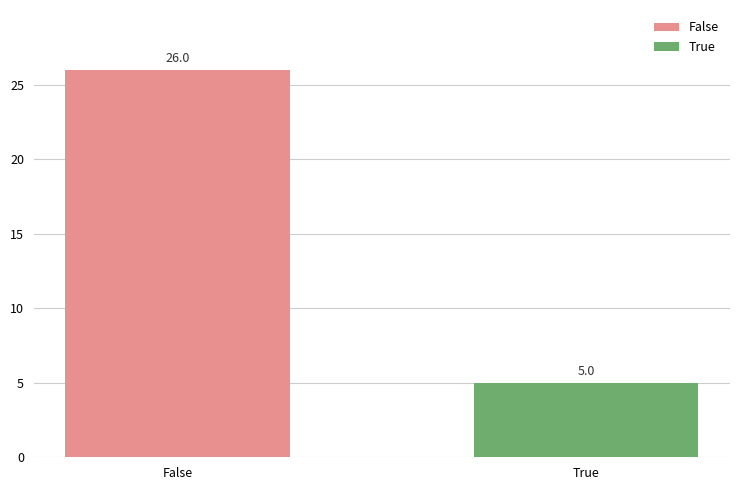

What is the change in value from False to True?

-21